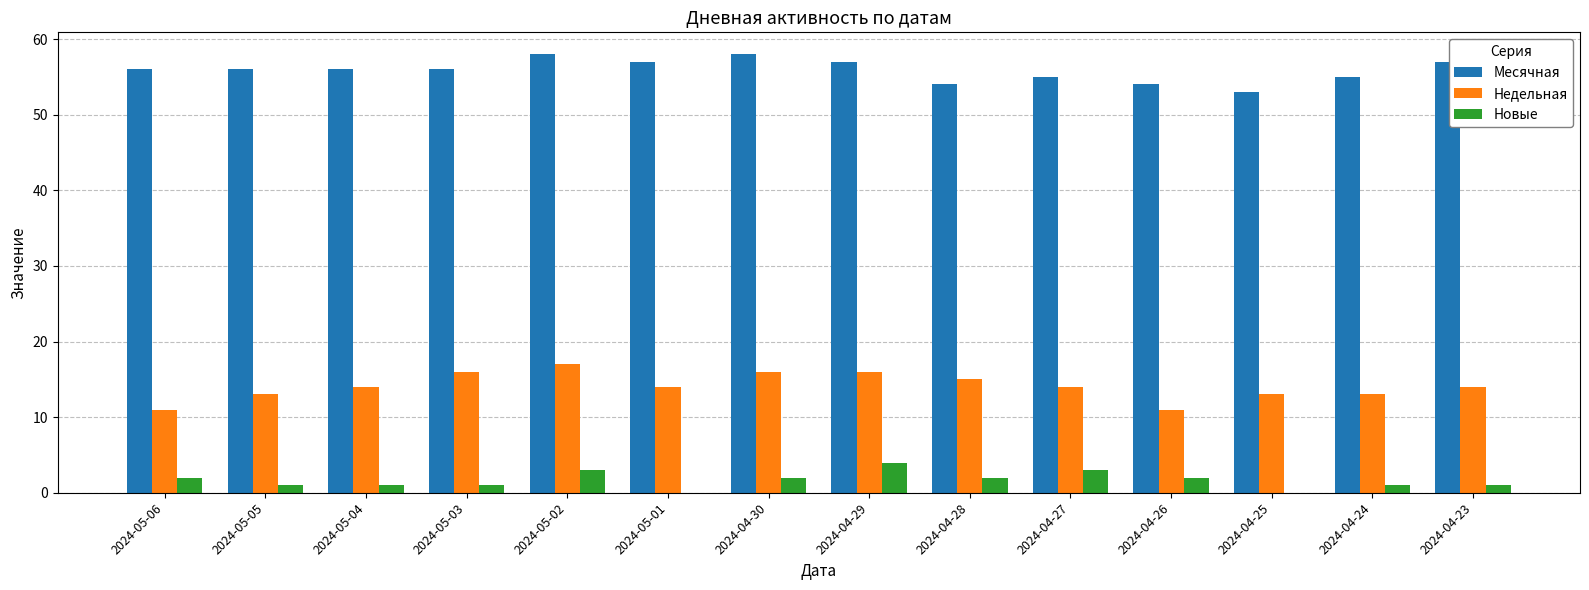

The value of Месячная at 2024-04-24 is 27. True or false?

False